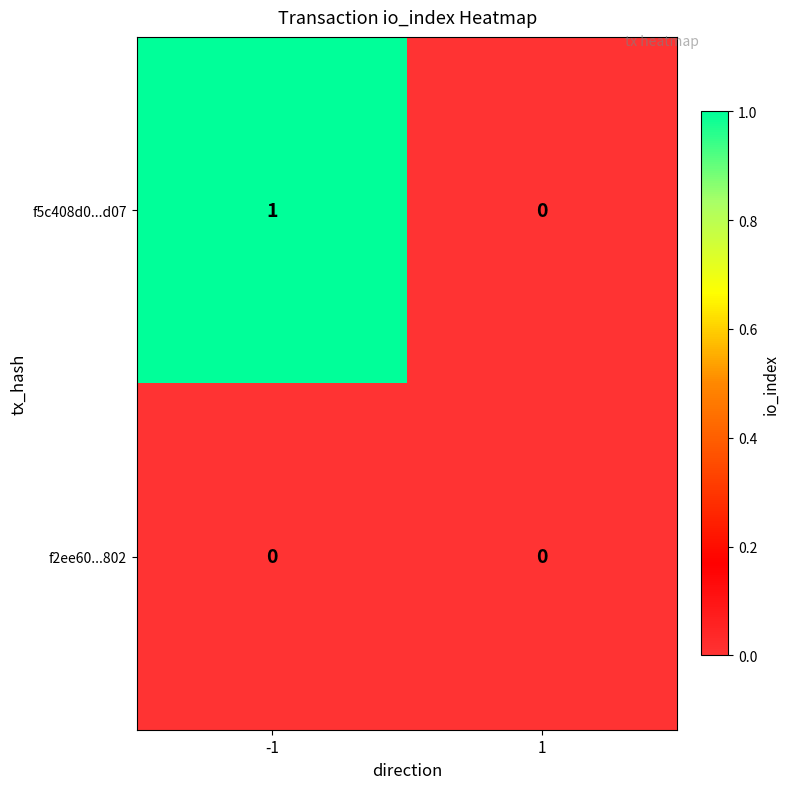

The value of f2ee60...802 at 1 is 0. True or false?

True